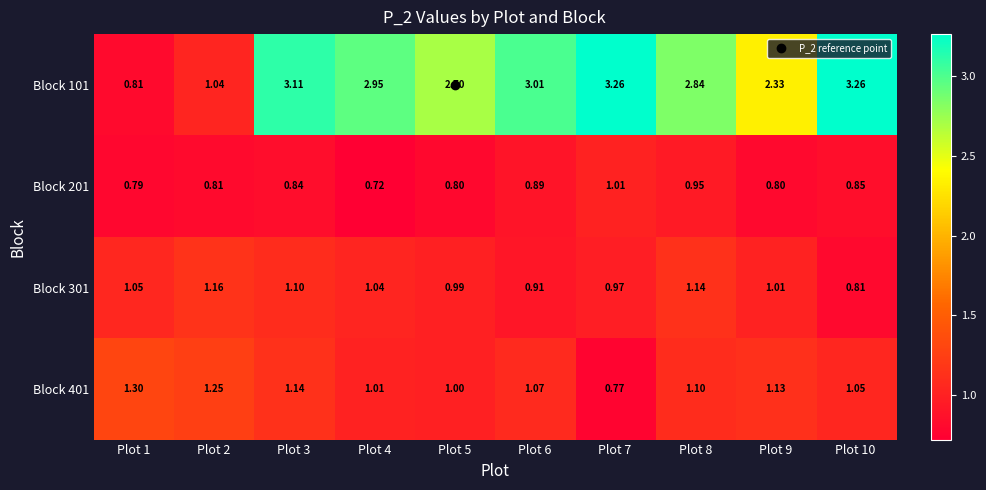

Is the value of Block 101 at Plot 1 greater than the value of Block 401 at Plot 5?

No